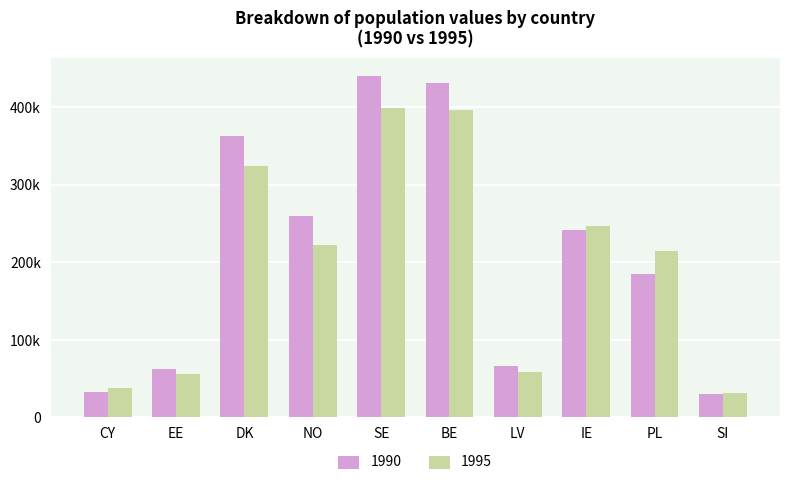

What are all the series names shown in the legend?

1990, 1995